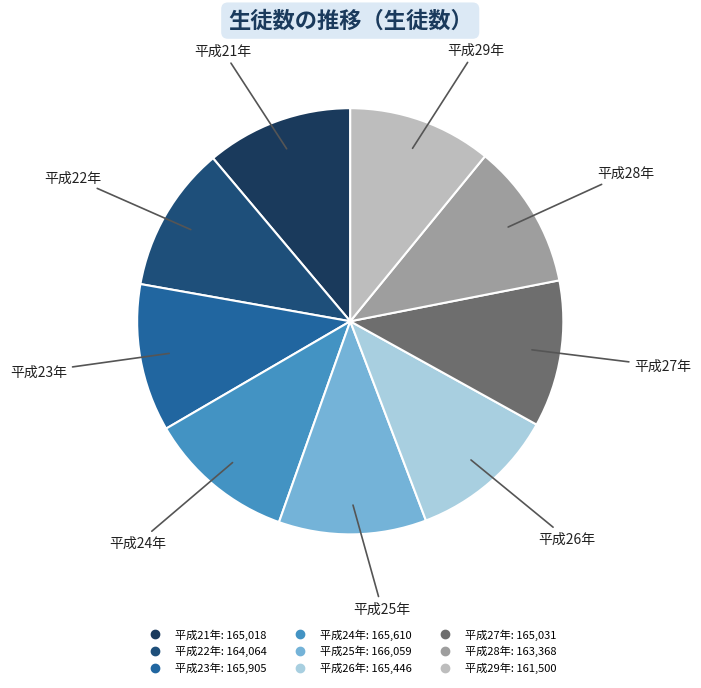

The 平成21年 slice represents 11% of the pie. True or false?

True